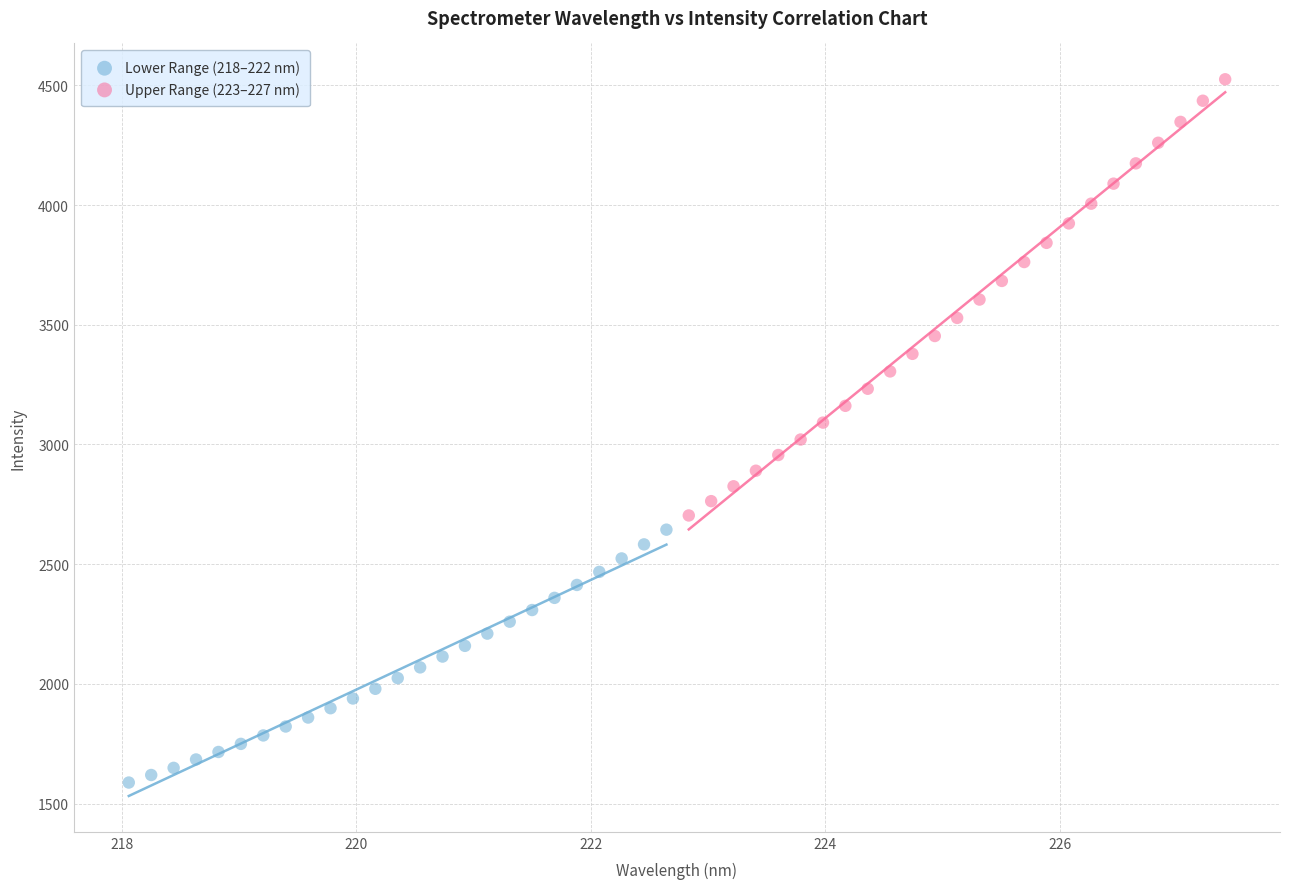

Which series reaches the maximum Y coordinate?

Upper Range (223–227 nm)